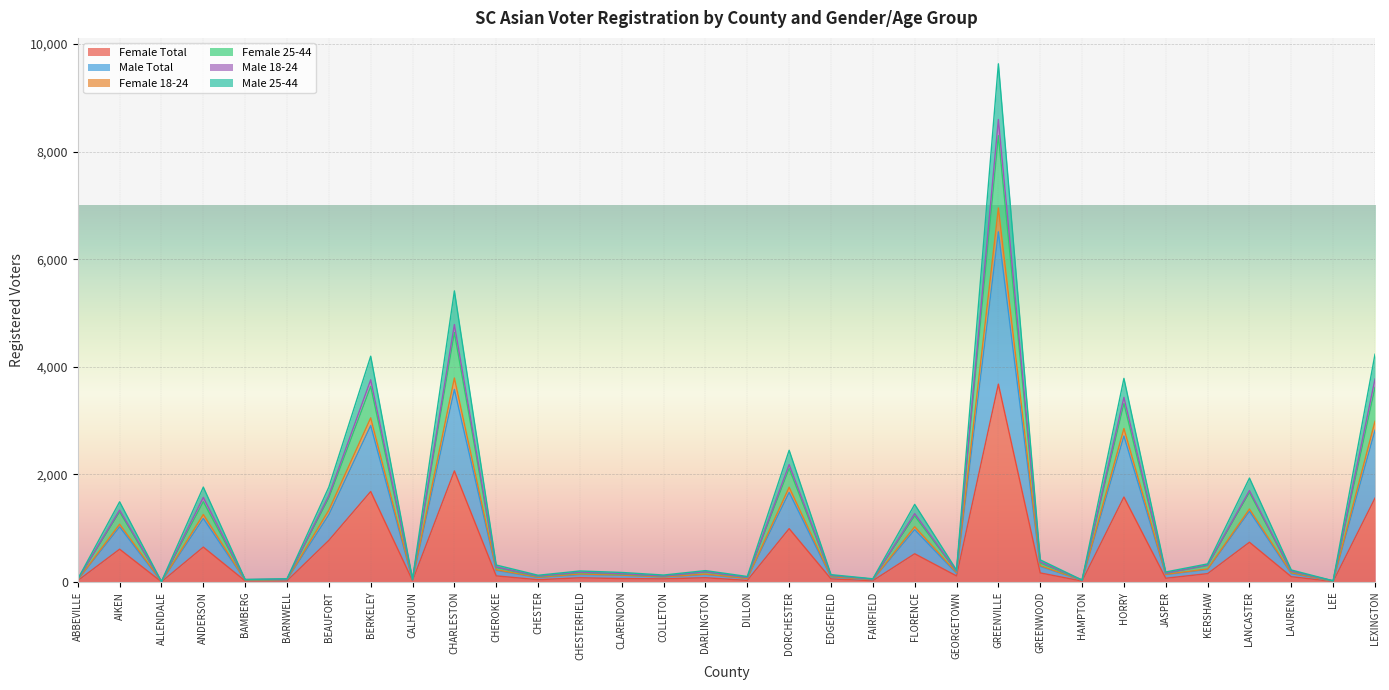

What is the highest value of the Female Total series?

3677